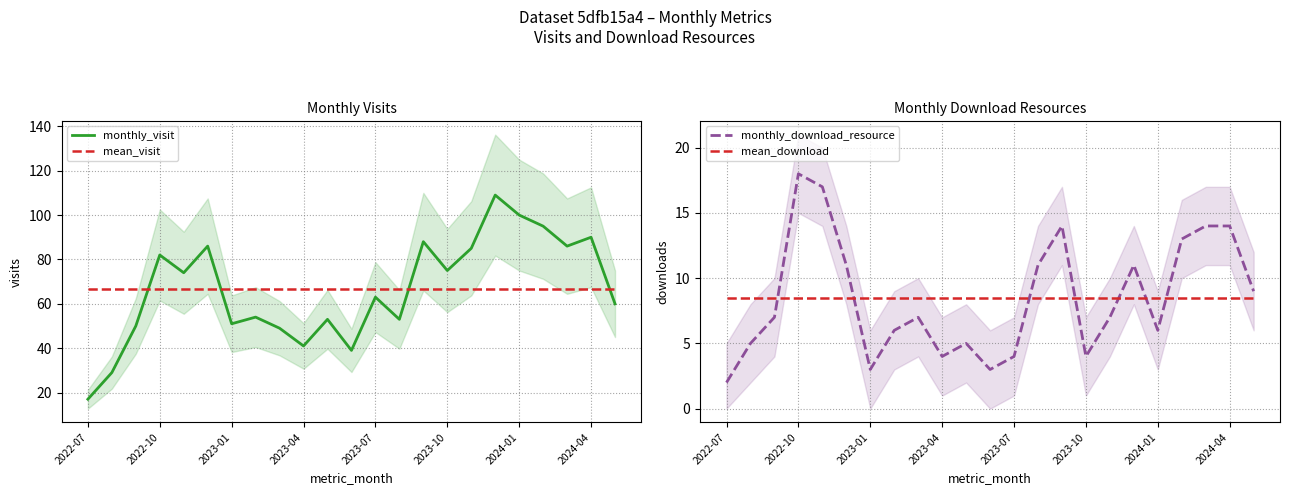

The monthly_visit series shows 75.0 at 2023-10. True or false?

True